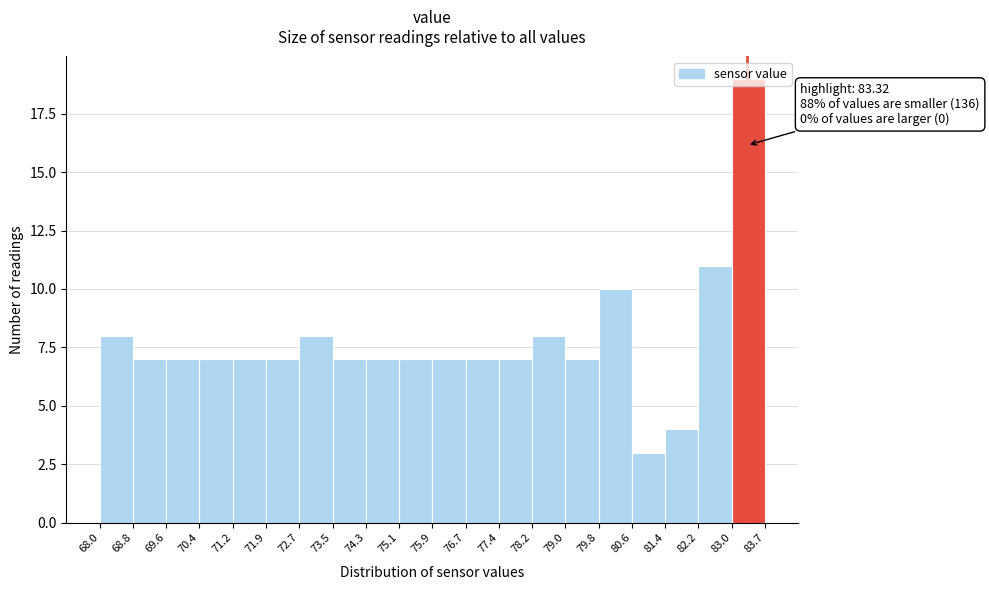

Which range on the x-axis has the tallest bar?

83.0 to 83.7